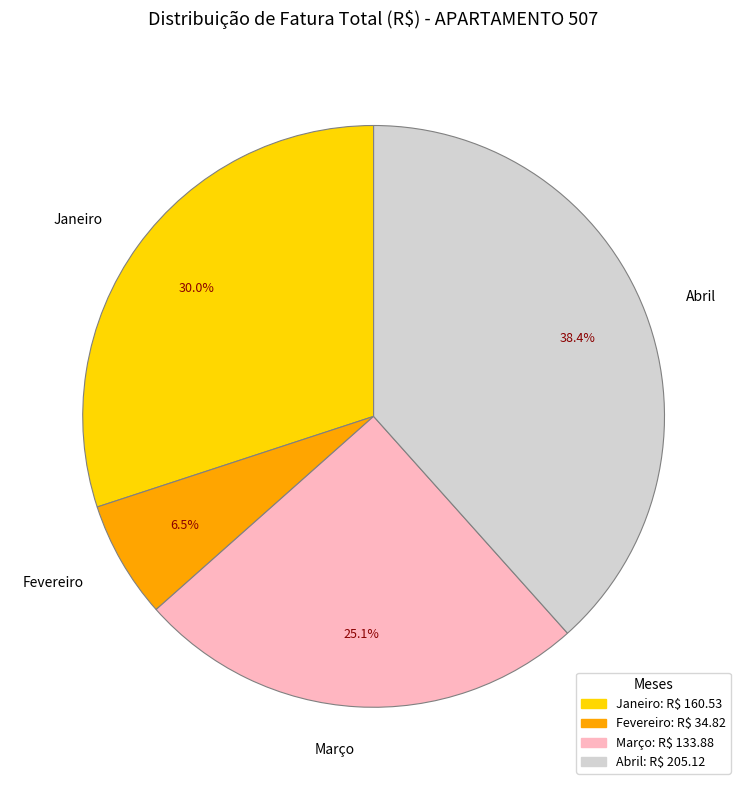

Rank the categories by value from lowest to highest.

Fevereiro, Março, Janeiro, Abril